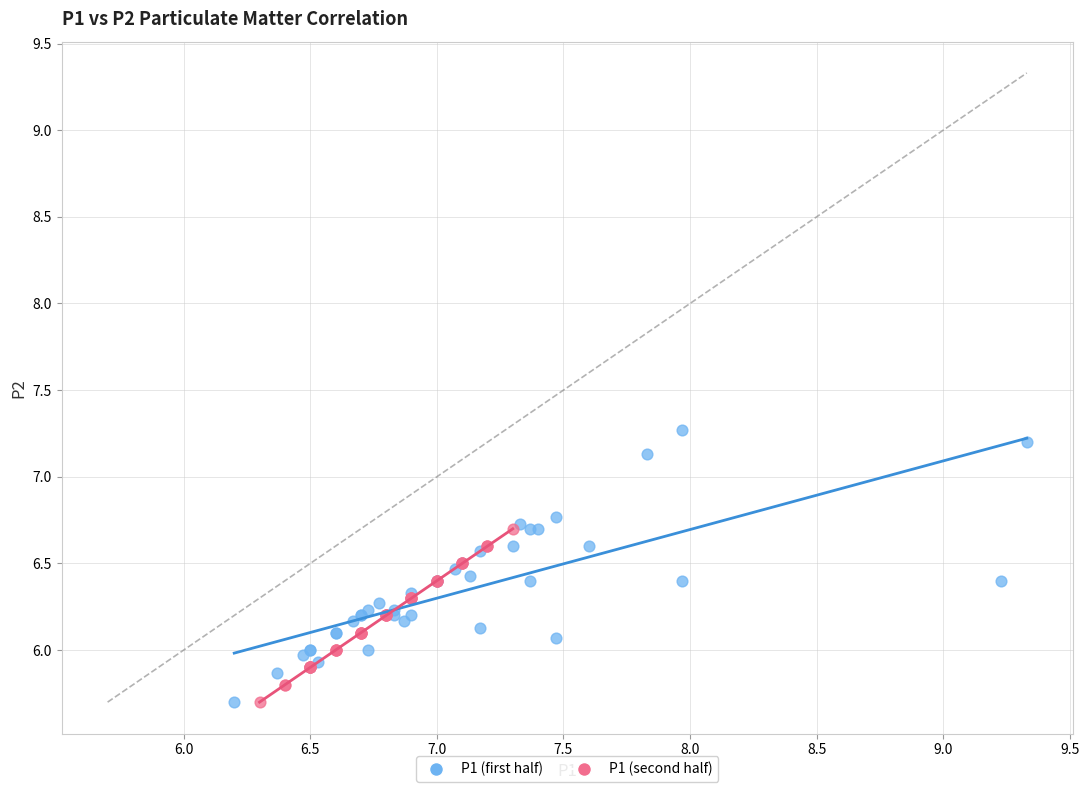

Which series has the widest spread of Y values?

P1 (first half)